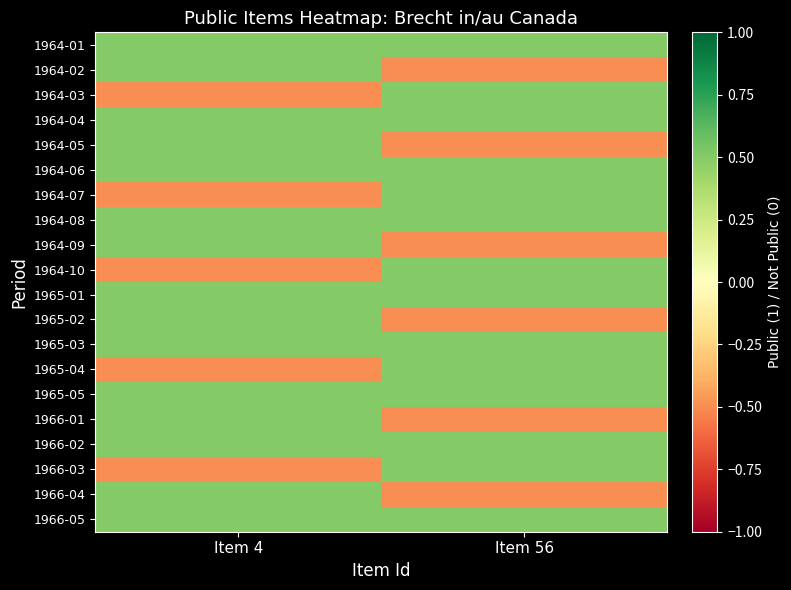

At how many categories does at least one series exceed 0?

2